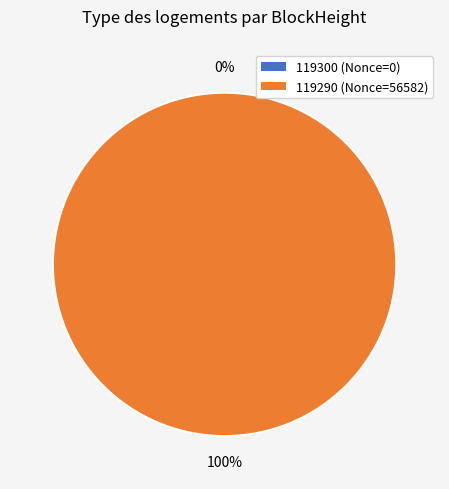

To the nearest percent, what is the difference between the largest and smallest slice percentages?

100%